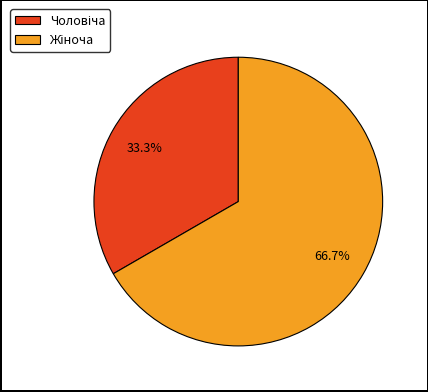

To the nearest percent, what is the combined percentage of Чоловіча and Жіноча?

100%